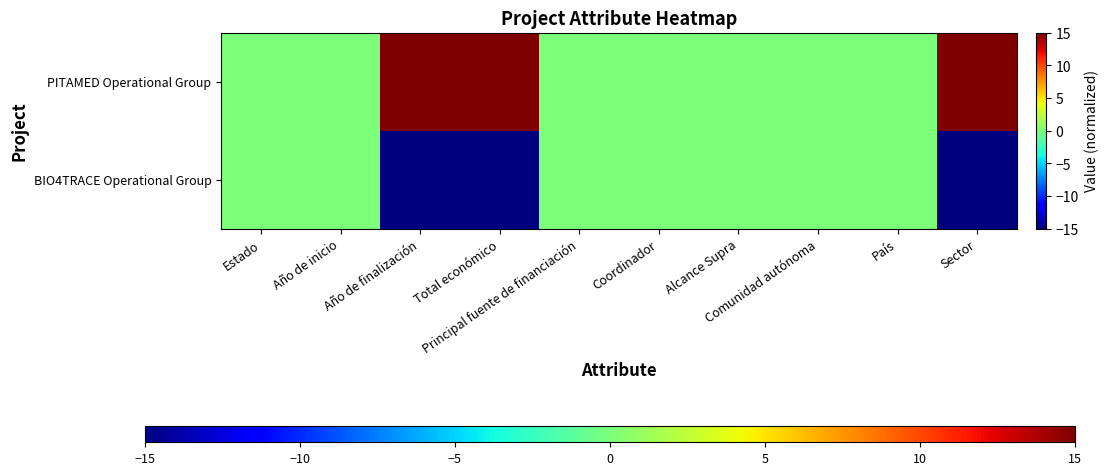

Which category has the lowest value across all series?

Año de finalización